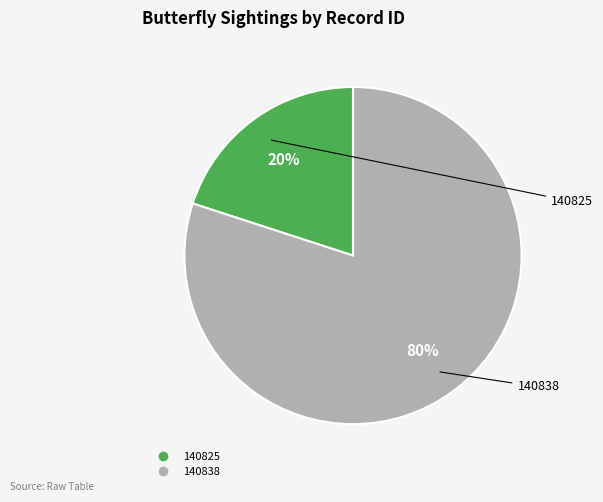

True or false: 140838 accounts for 69% of the total.

False